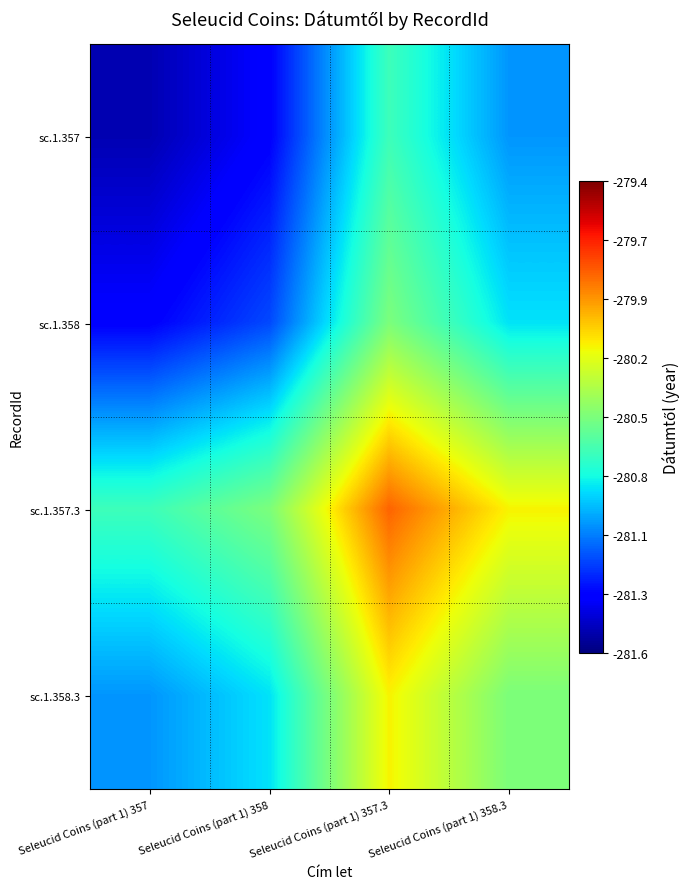

At which category does the chart reach its minimum across all series?

Seleucid Coins (part 1) 357